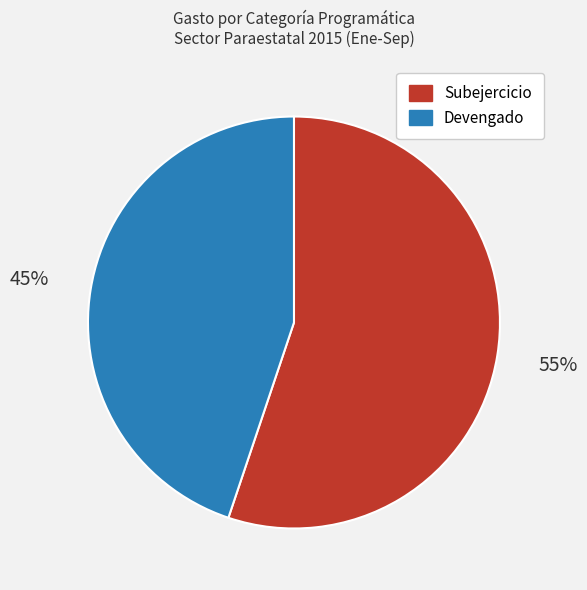

Combined, do Subejercicio and Devengado account for over 50%?

Yes